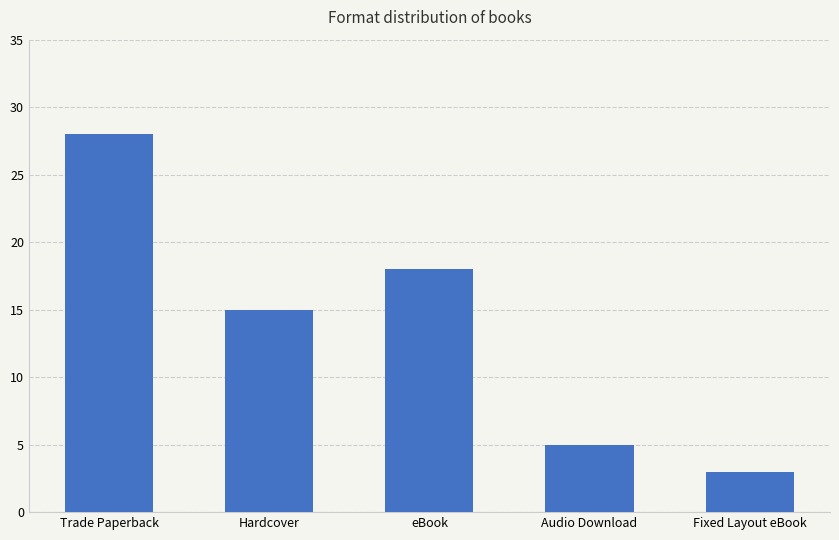

What is the label of the 2nd bar from the right?

Audio Download